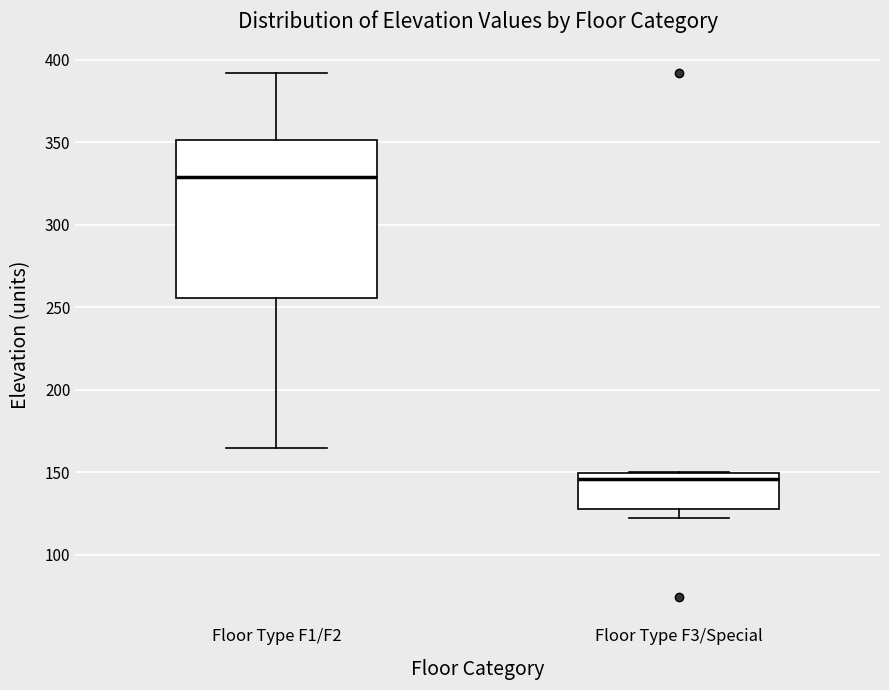

Reading left to right, transcribe this box plot: for each box, give where its median line is, the range the box spans, and where its two whiskers end, as read against the y-axis. The values are not printed on the chart, so give them approximately, as read against the axis.

Floor Type F1/F2: median 330, box 255 to 350, whiskers 165 to 390
Floor Type F3/Special: median 145, box 130 to 150, whiskers 120 to 150